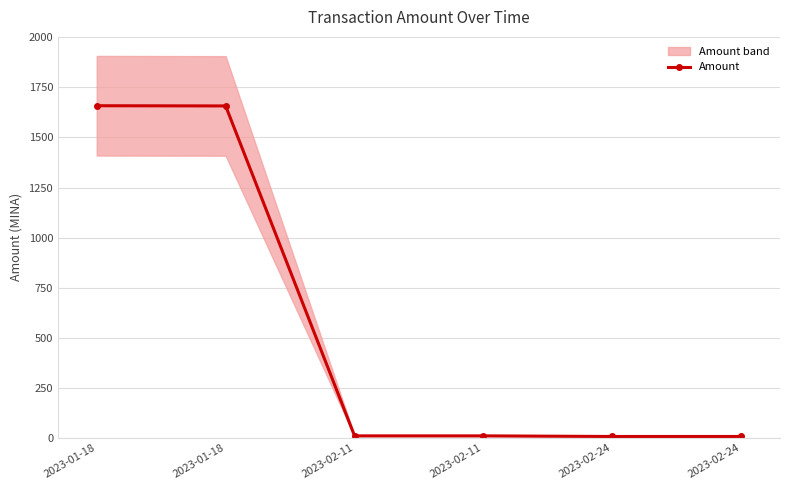

What is the sum of all values?

3348.1